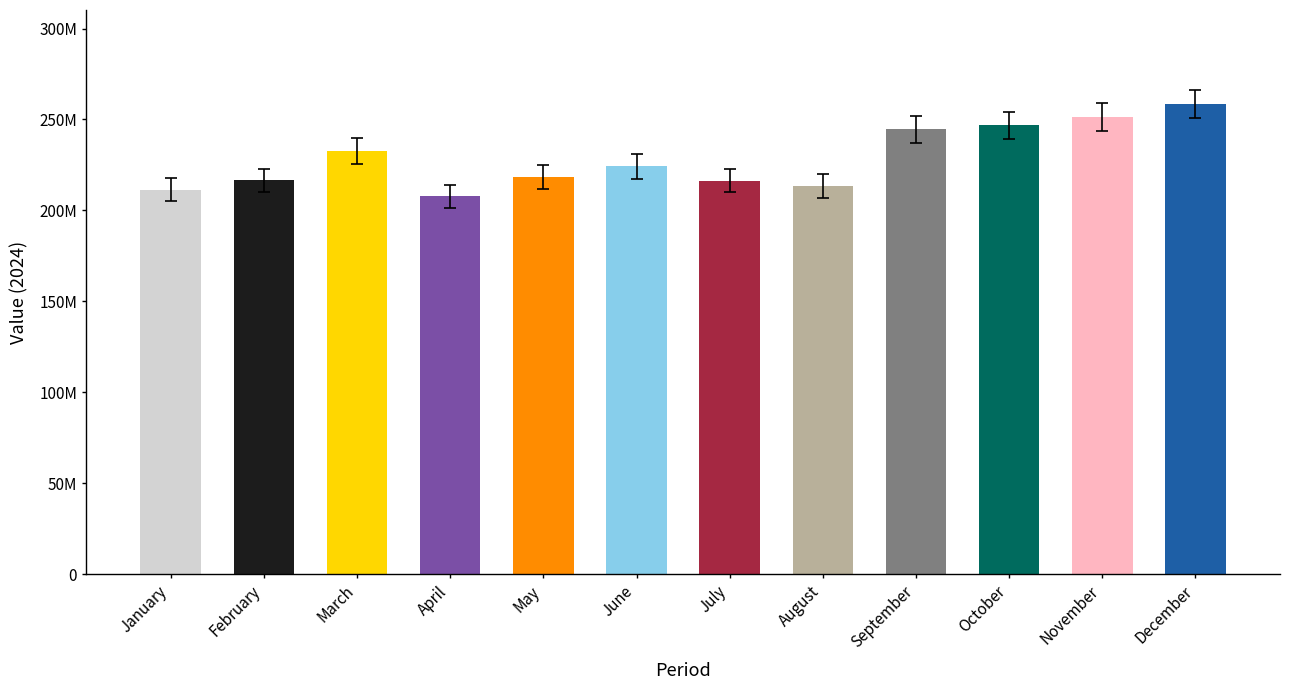

Reading left to right, extract all data points from this chart.

211301395	216459506	232621906	207773119	218572550	224217618	216401406	213353228	244637739	246714848	251278310	258499372